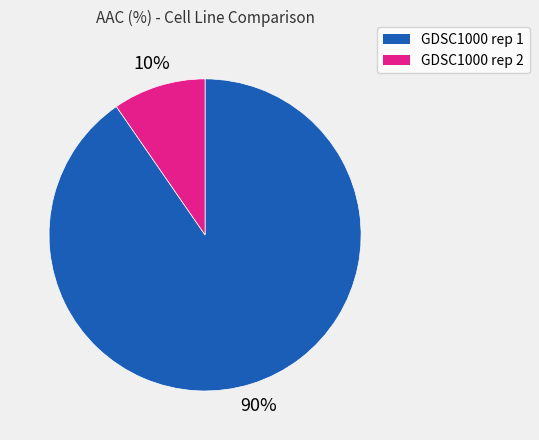

The GDSC1000 rep 2 slice represents 10% of the pie. True or false?

True